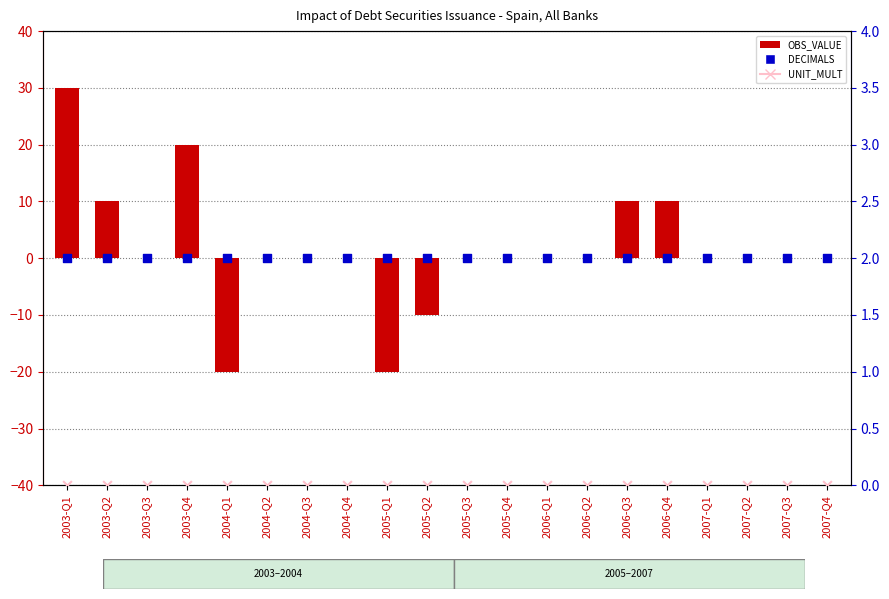

Which series reaches the minimum Y coordinate?

OBS_VALUE